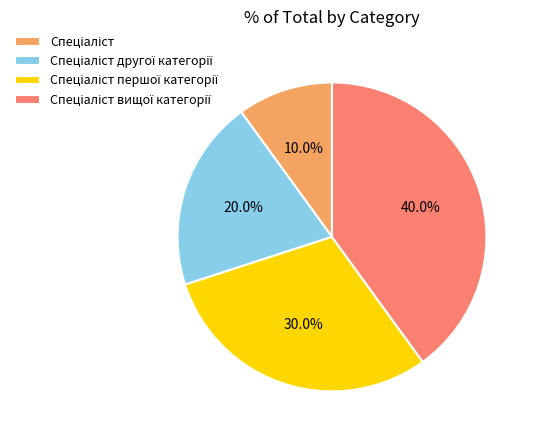

Does any single category account for the majority?

No